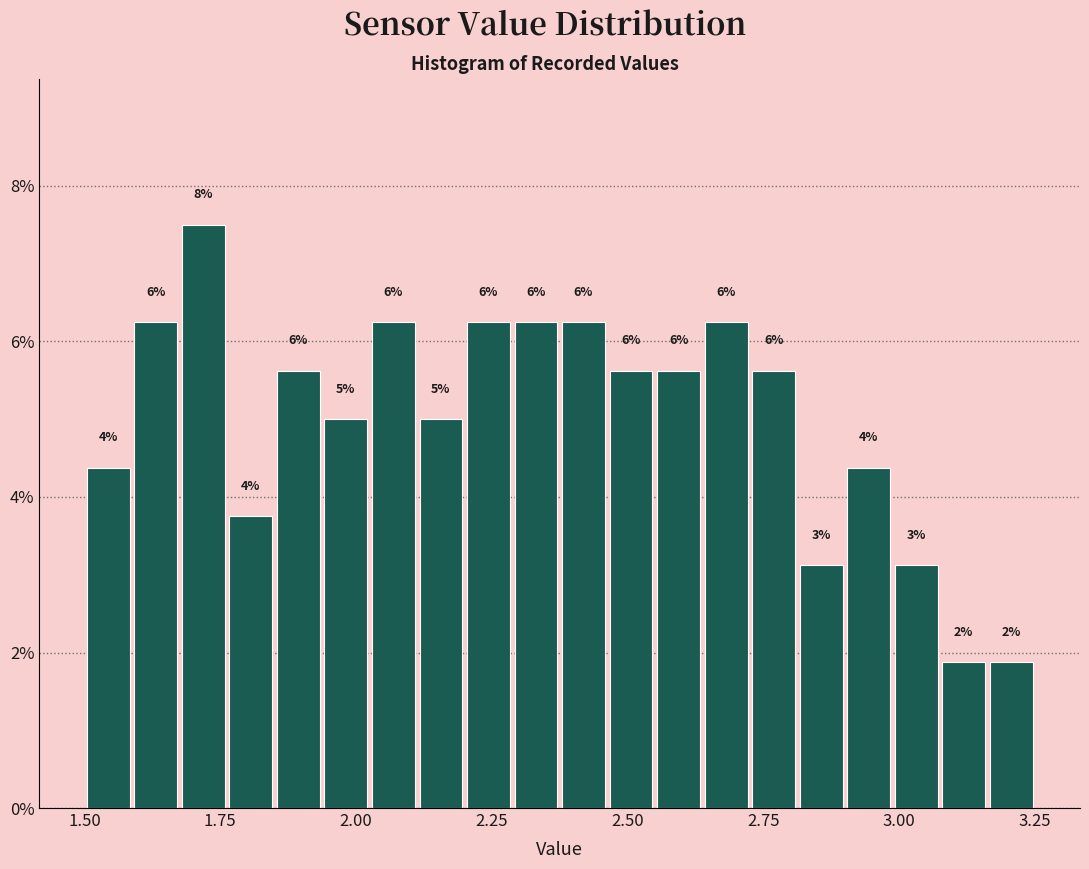

Around what value on the x-axis is the tallest bar? Give the approximate position of its centre, as read against the axis.

1.70